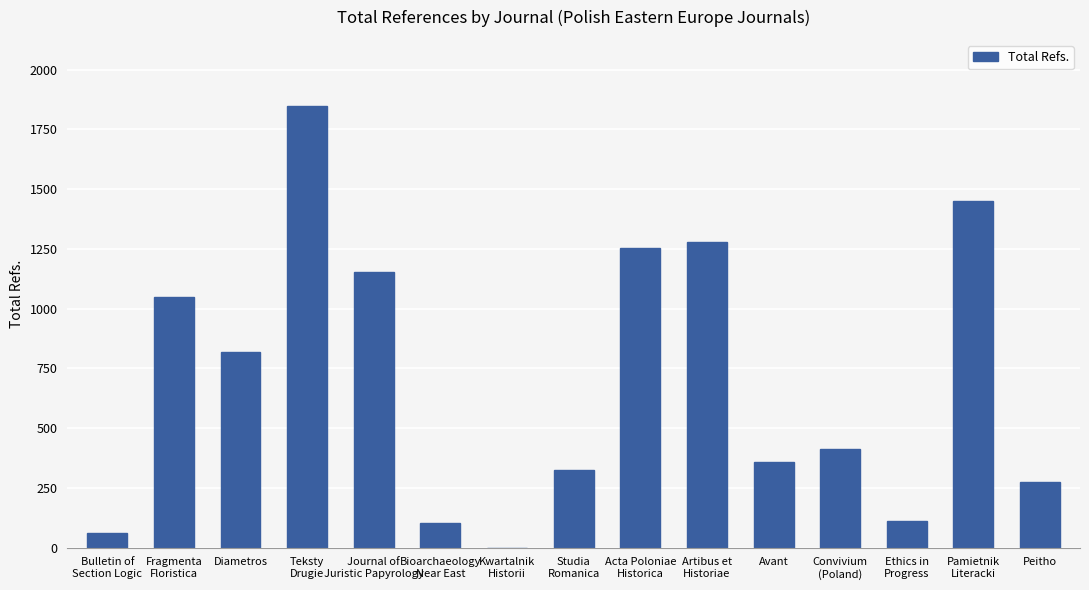

What is the maximum value shown in the chart?

1847